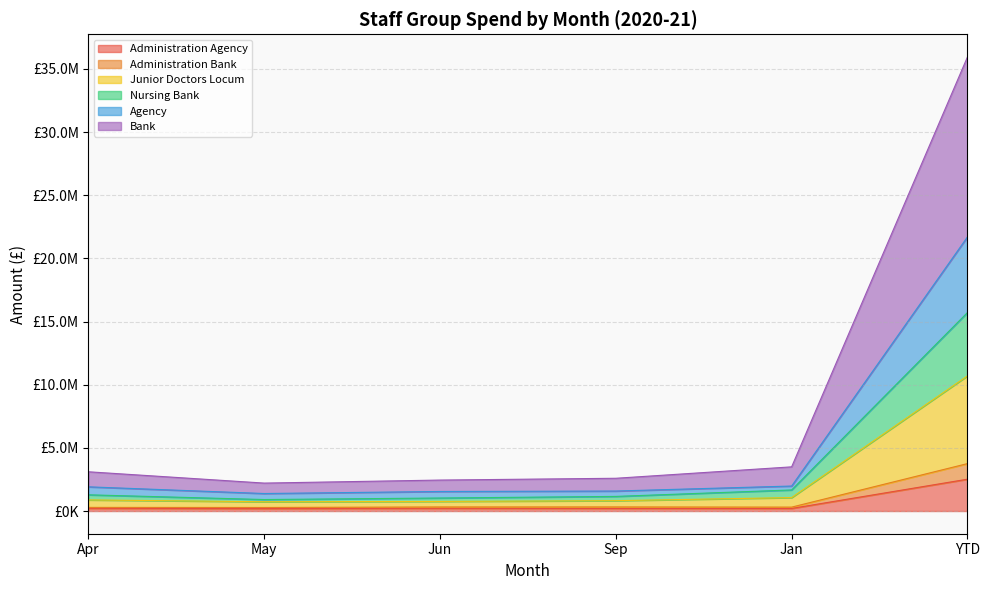

List the labels in order of Bank value, largest first.

YTD, Jan, Apr, Sep, Jun, May